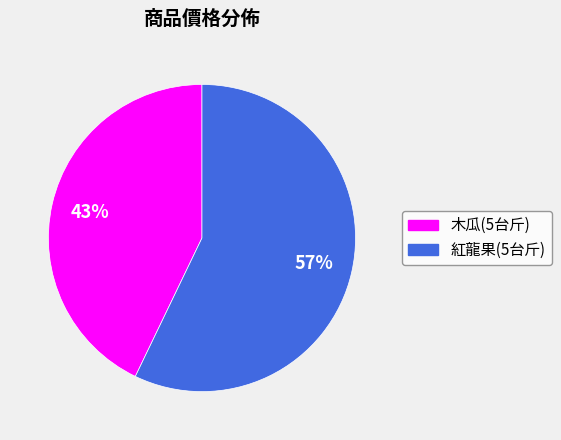

What is the majority slice?

紅龍果(5台斤)